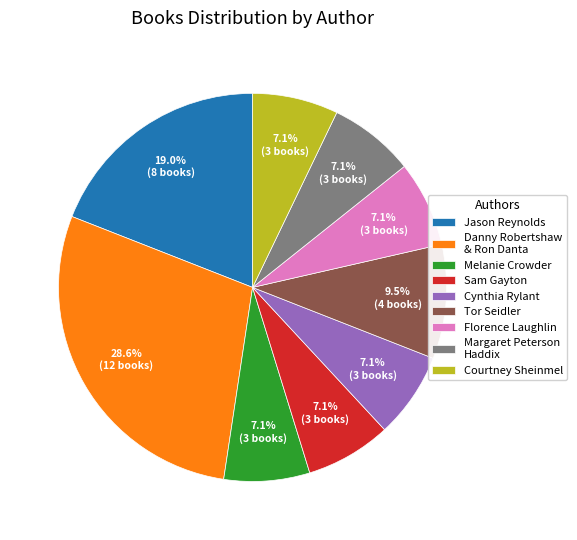

What is the ratio of the value at Jason Reynolds to the value at Tor Seidler?

2.0